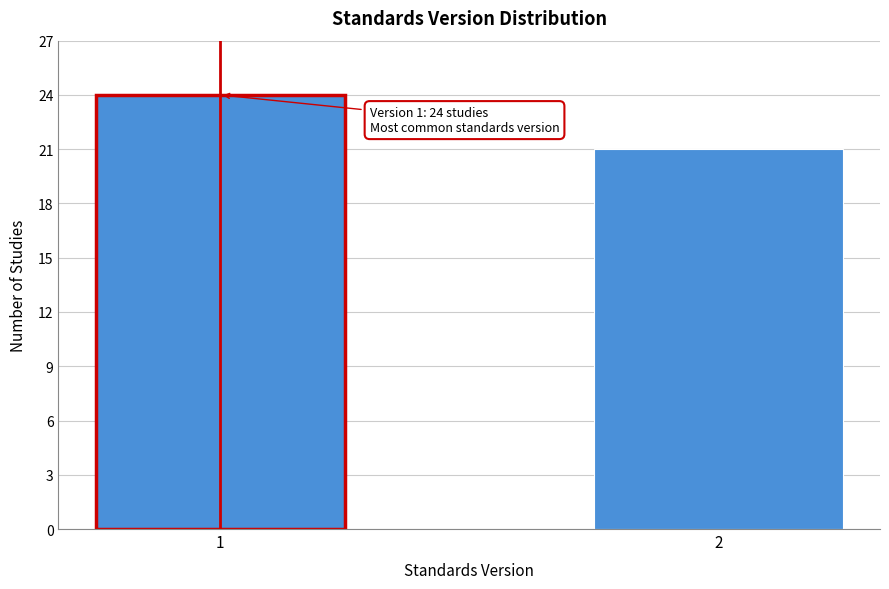

Reading right to left, what are all the values shown in this chart?

21	24